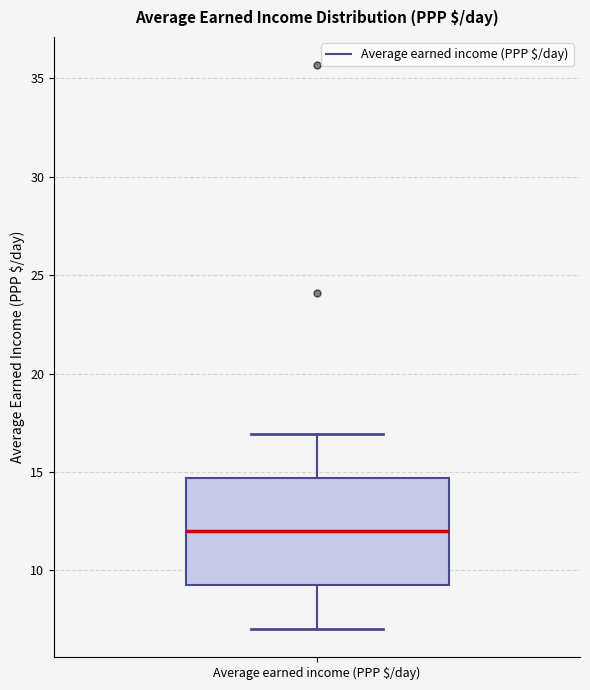

Read this box plot against the y-axis: the position of the median line, the range covered by the box, and the ends of both whiskers. The values are not printed on the chart, so give them approximately, as read against the axis.

median 12.0, box 9.0 to 14.5, whiskers 7.0 to 17.0